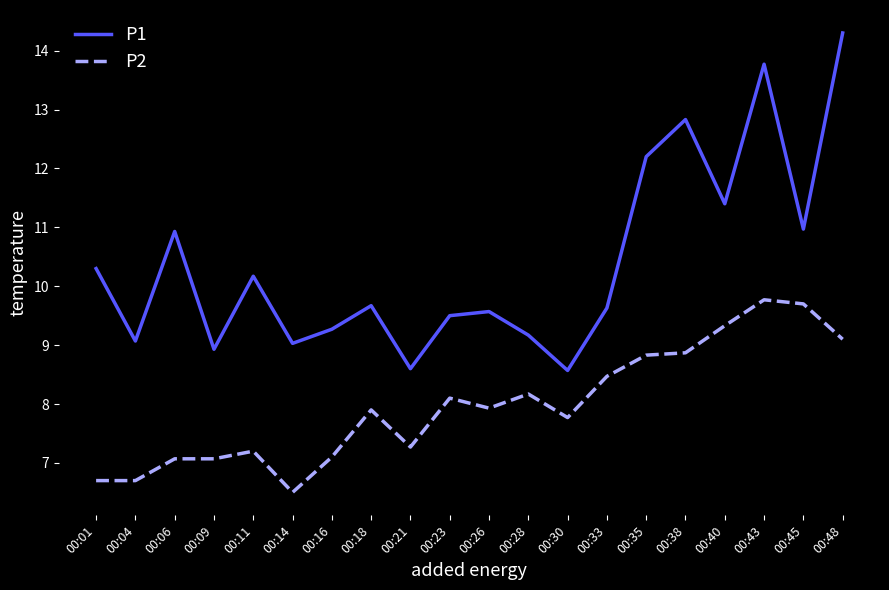

Is it true that P1 equals 6.2 at 00:33?

False